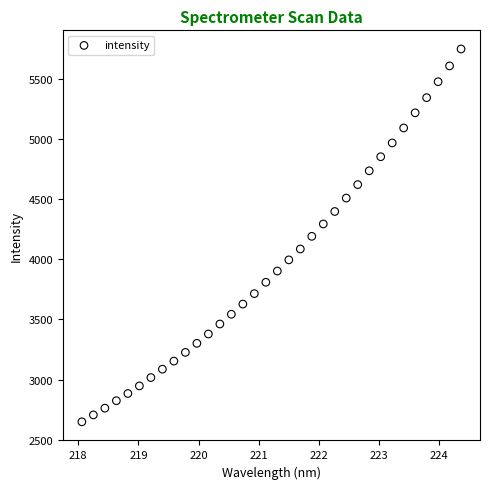

What is the range of Y values (max minus min)?

3096.4